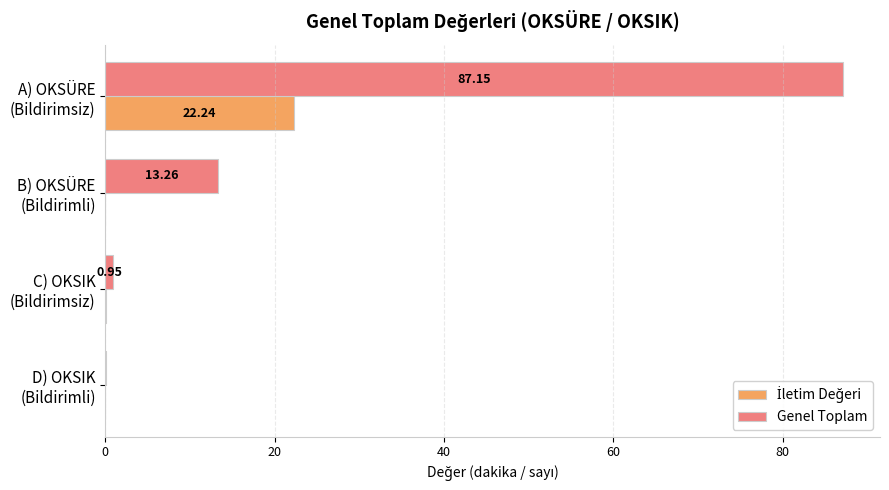

Which series has the largest total across all categories?

Genel Toplam